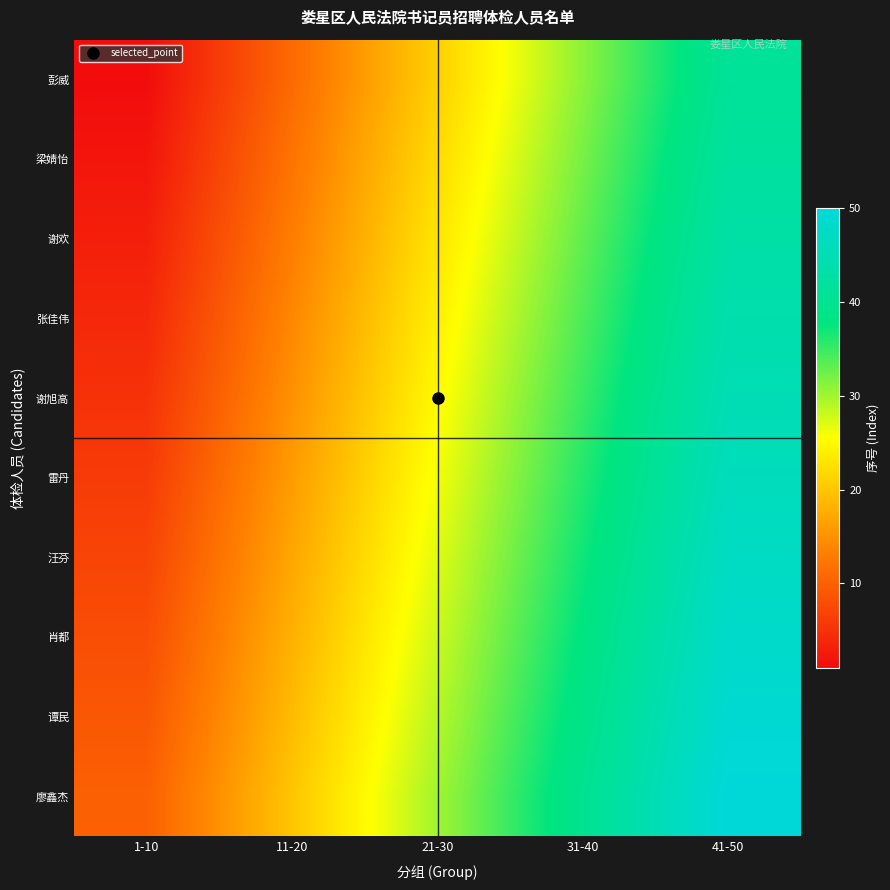

Between 41-50 and 1-10, which is larger?

41-50